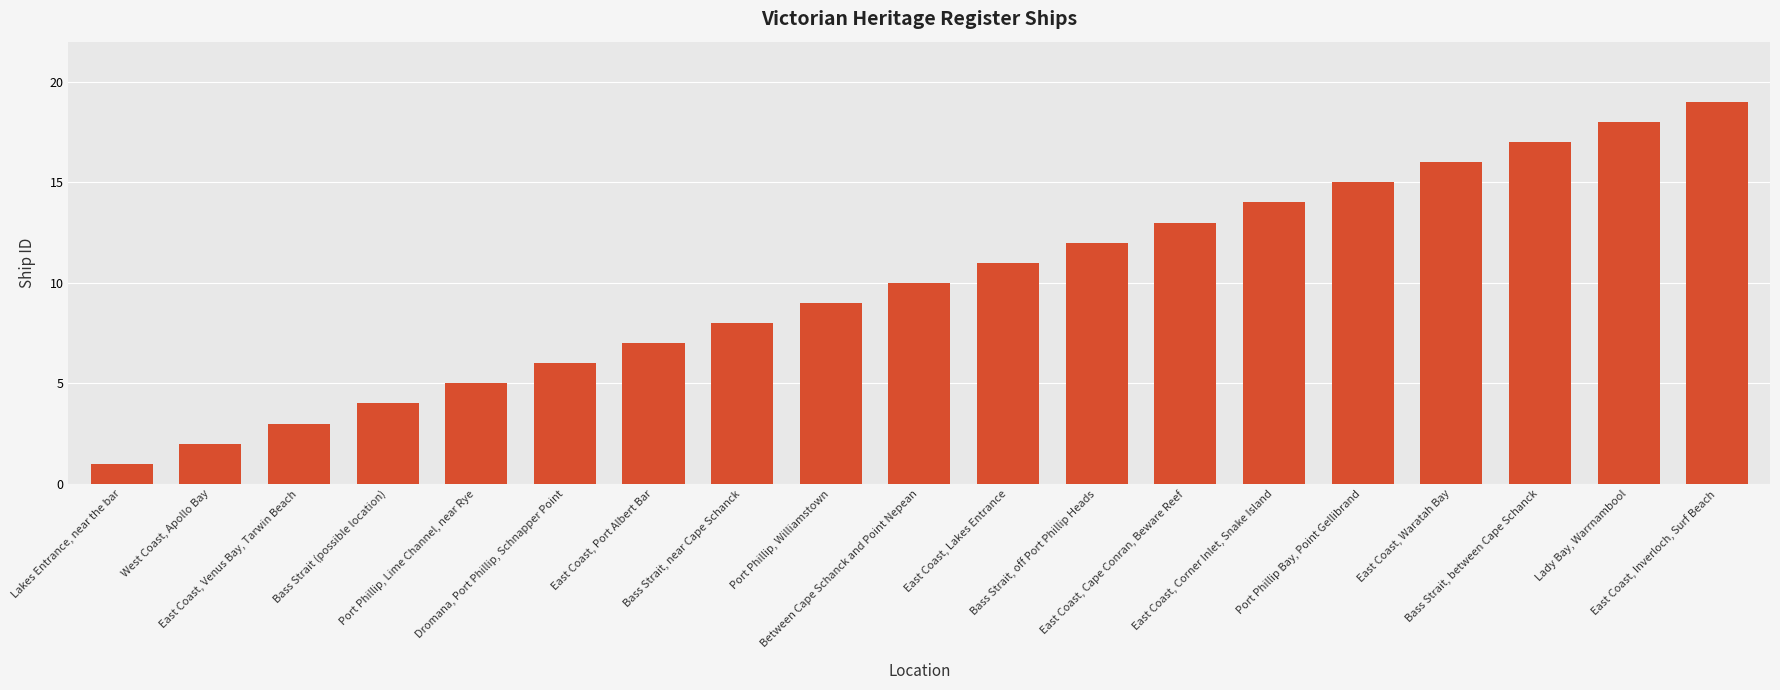

How many bars are there in total?

19